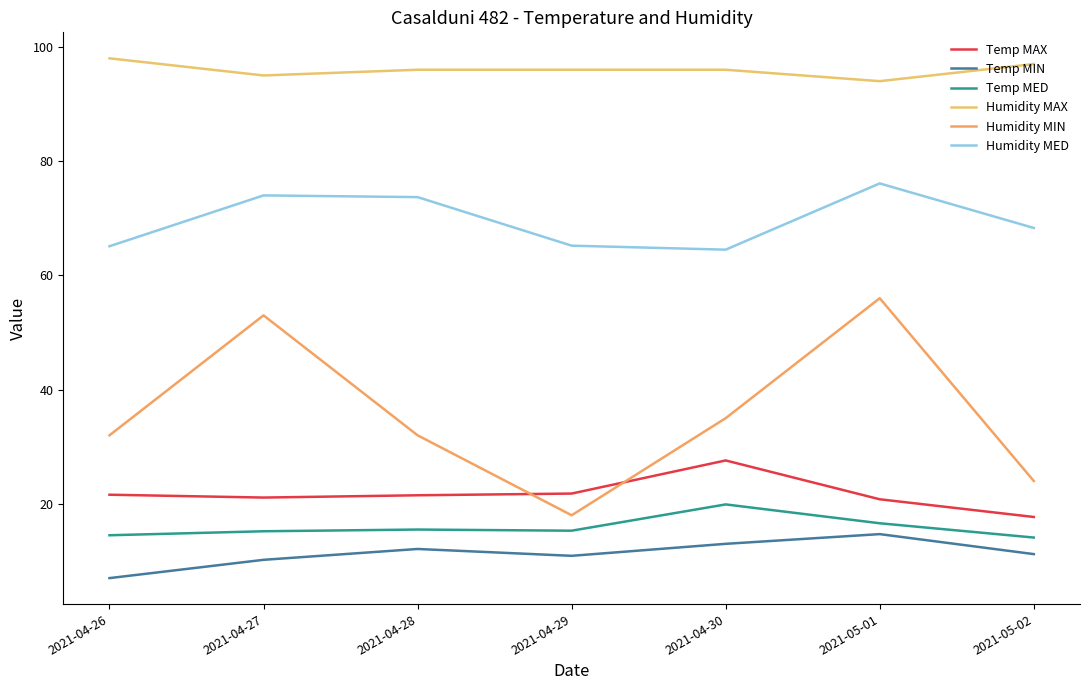

True or false: Humidity MAX and Humidity MIN cross at least once.

False